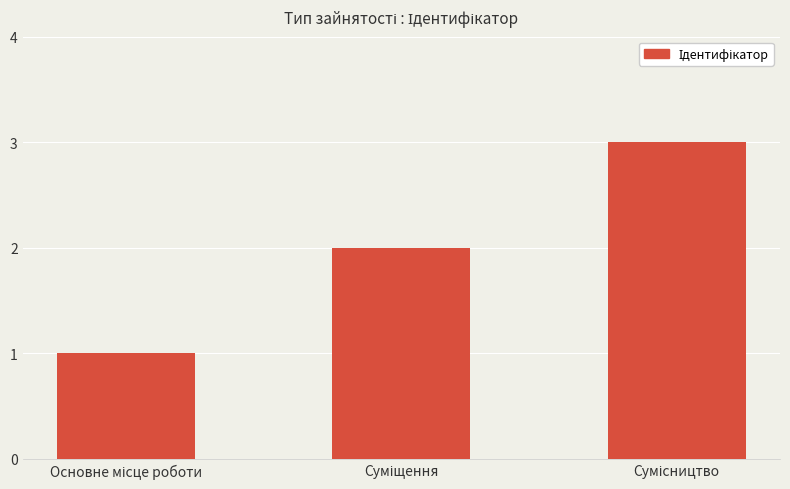

How many data points are less than 2?

1